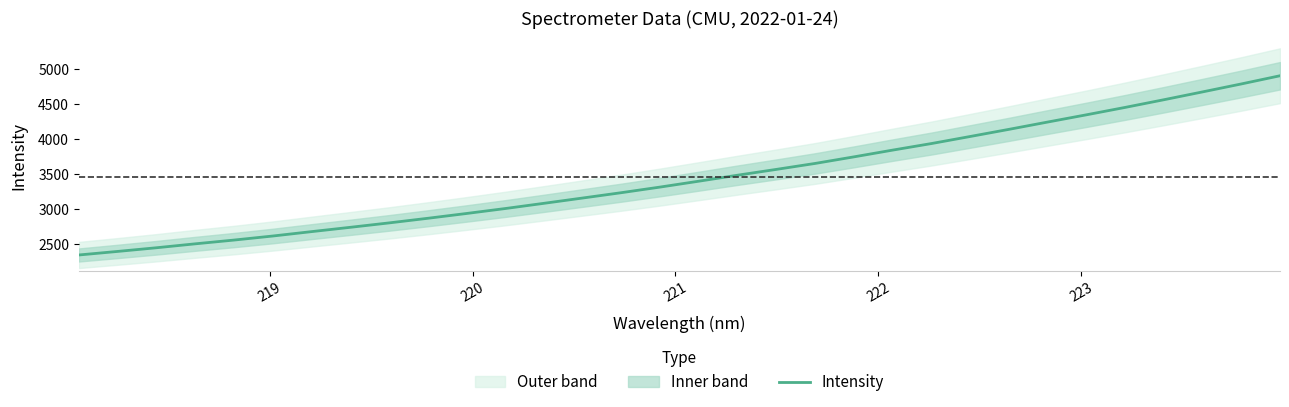

What is the maximum value for Intensity?

4904.1